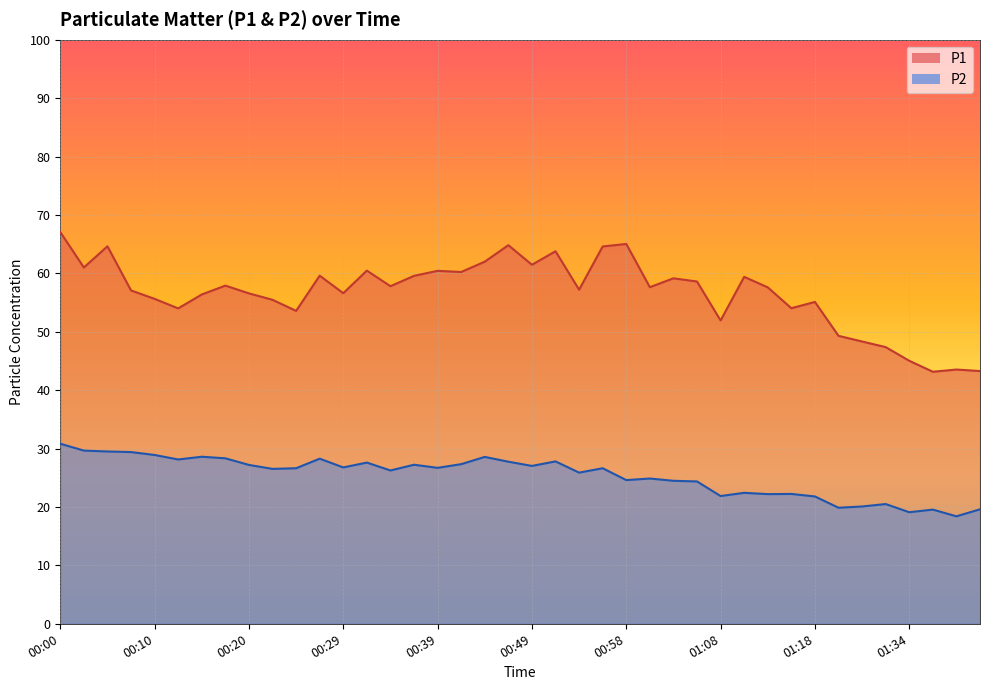

True or false: P2 has a value of 31.8 at 01:16.

False